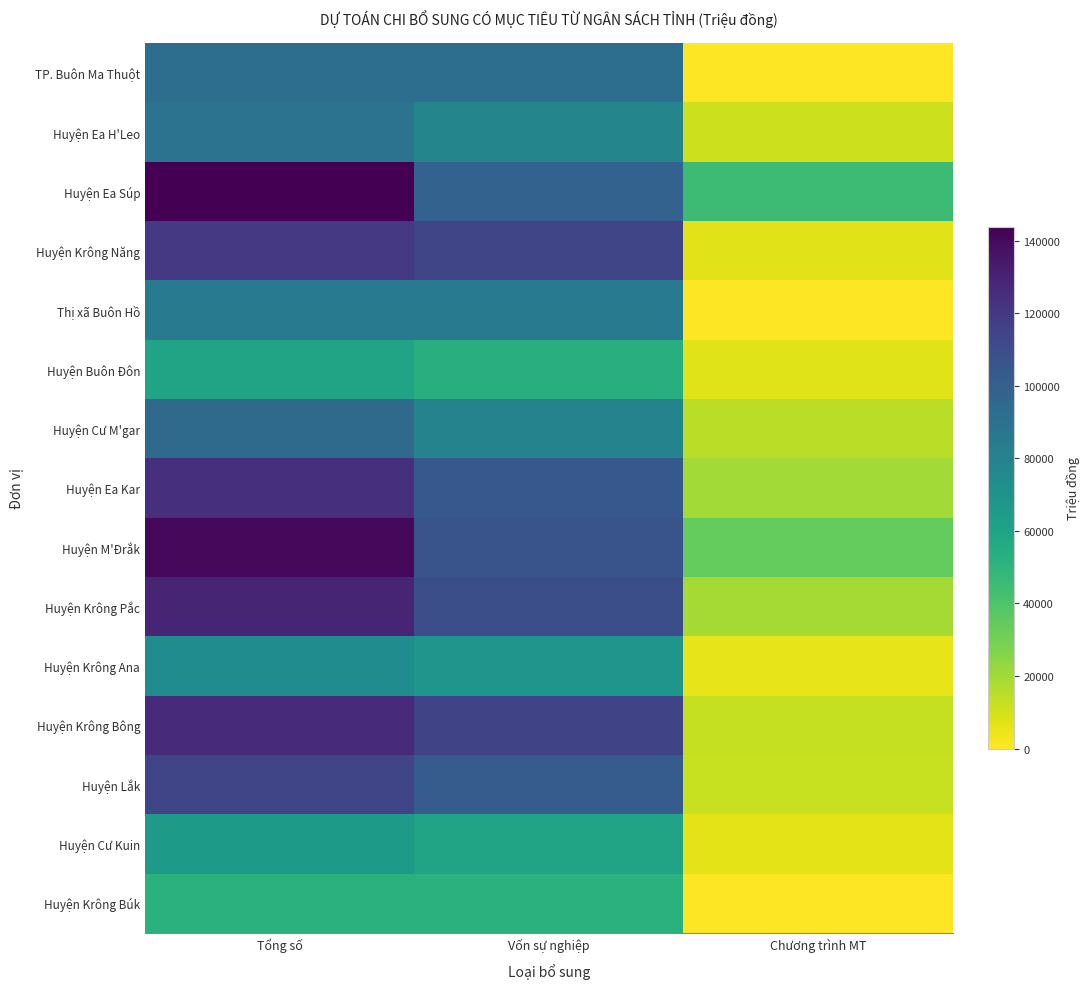

At how many categories does at least one series exceed 98730?

2